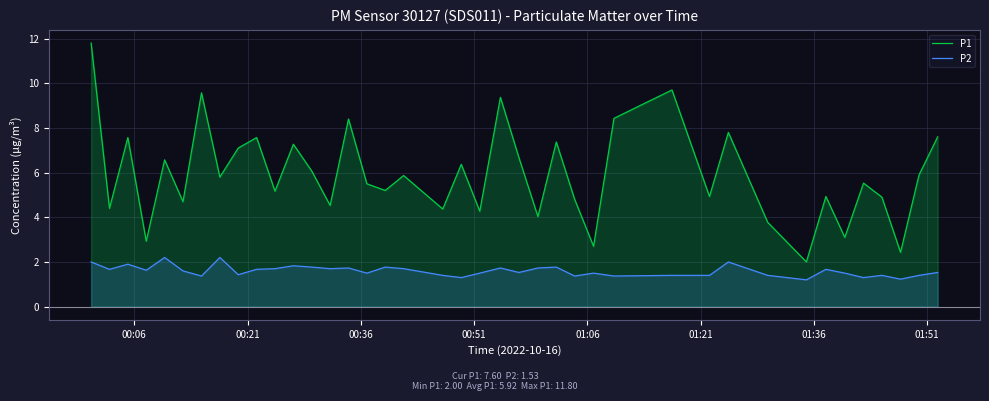

How many lines are shown in the chart?

2